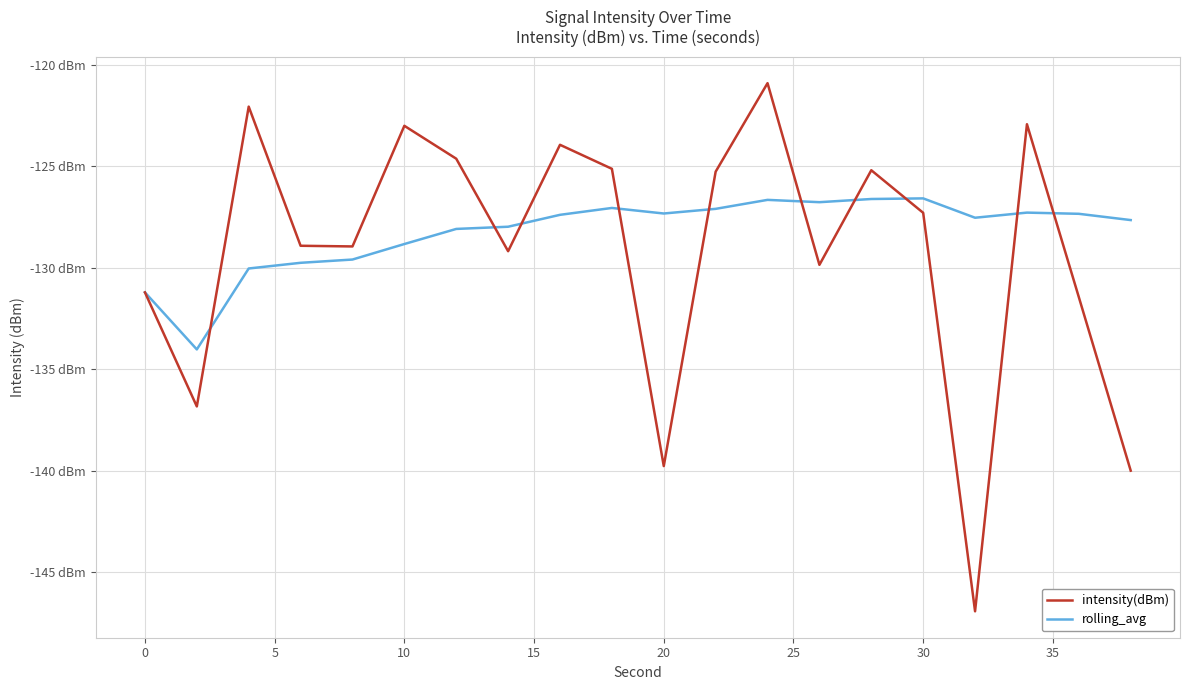

What are all the series names shown in the legend?

intensity(dBm), rolling_avg